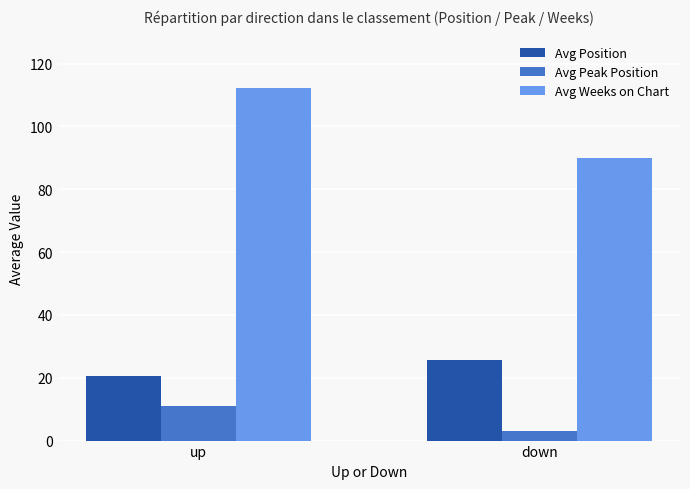

Reading left to right, extract all data points from this chart.

Avg Position: up=20.6	down=25.7
Avg Peak Position: up=10.9	down=3.0
Avg Weeks on Chart: up=112.2	down=90.0